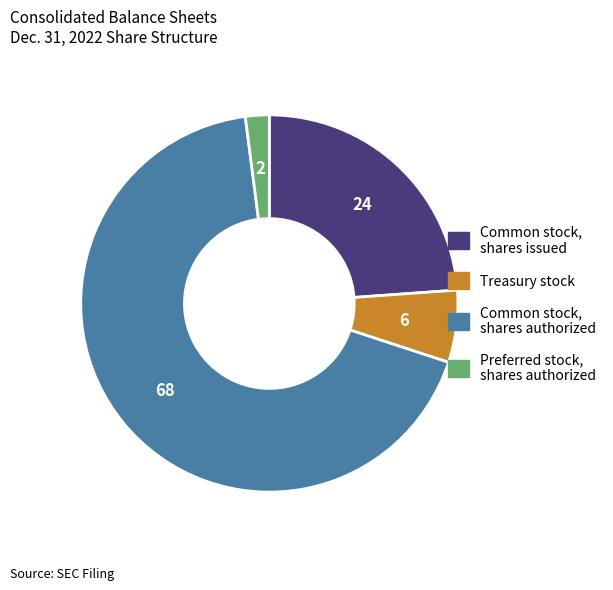

What is the ratio of the value at Common stock, shares issued to the value at Preferred stock, shares authorized?

11.7